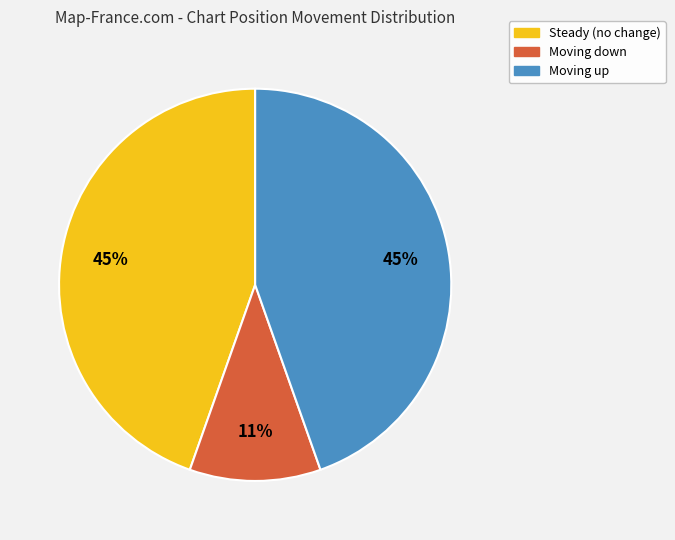

Is there any slice that represents more than half of the pie?

No